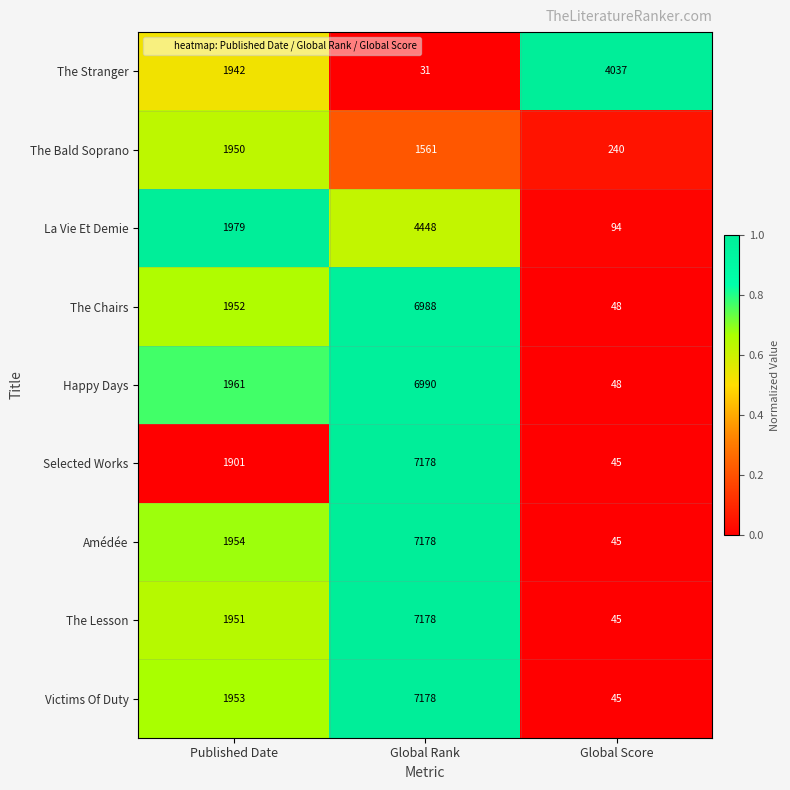

Count the number of categories in the chart.

3